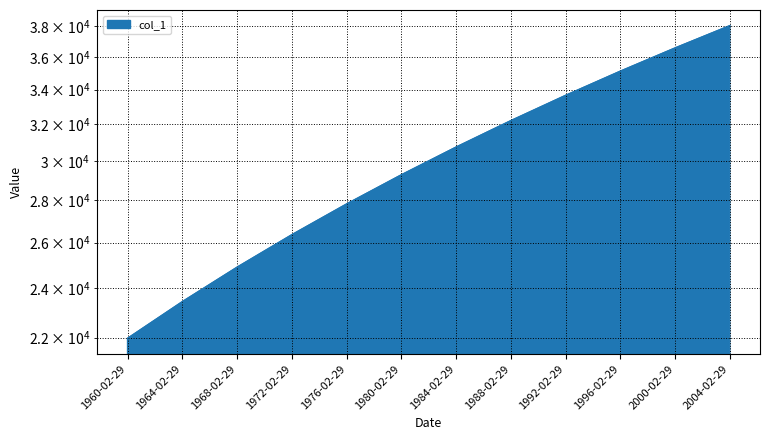

At which category does the chart reach its minimum across all series?

1960-02-29